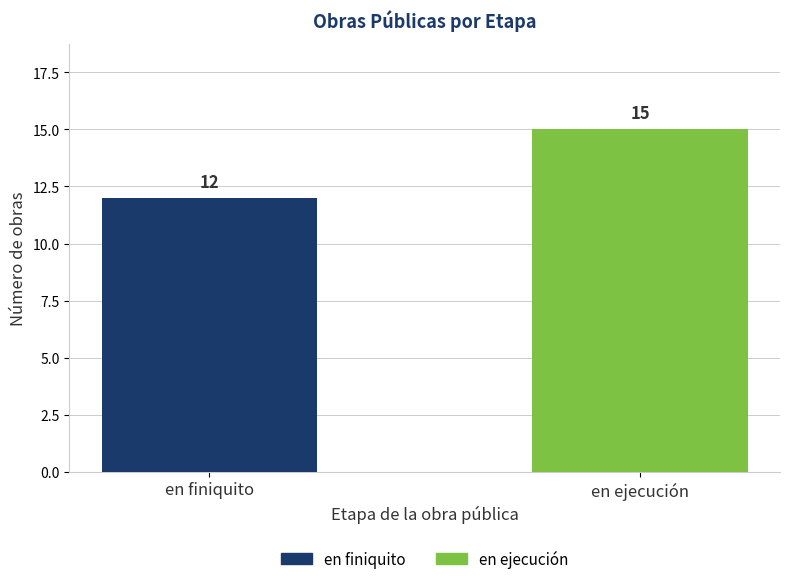

List the labels in order of value, largest first.

en ejecución, en finiquito